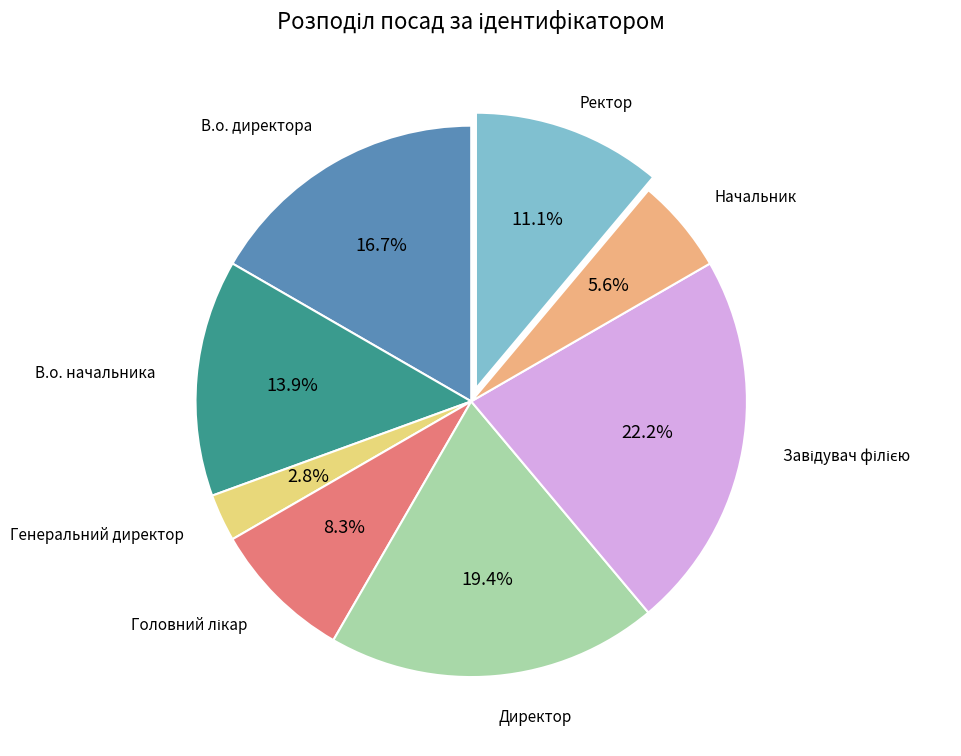

Do Генеральний директор and Ректор together represent more than half of the pie?

No